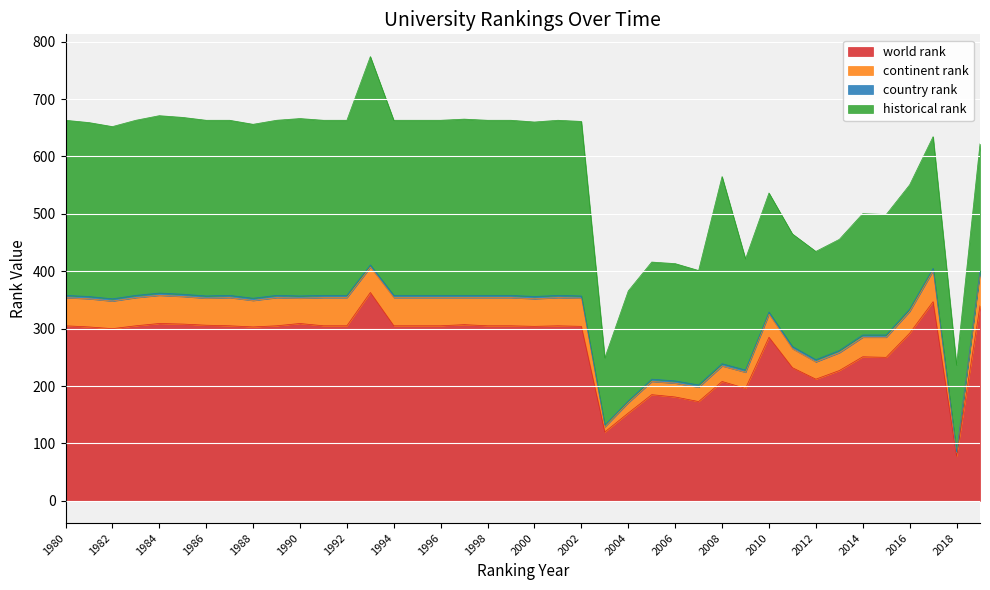

Between 1981 and 1988, which series saw the biggest shift?

continent rank